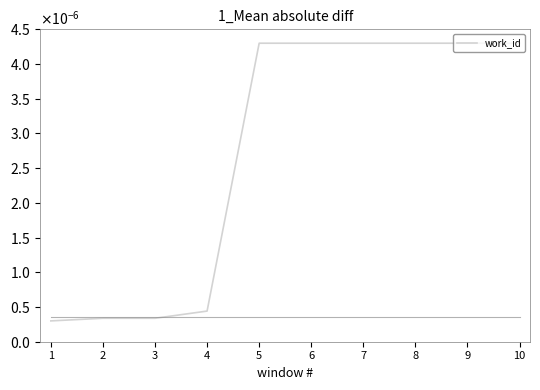

Where is the data nearest to the value 0?

1